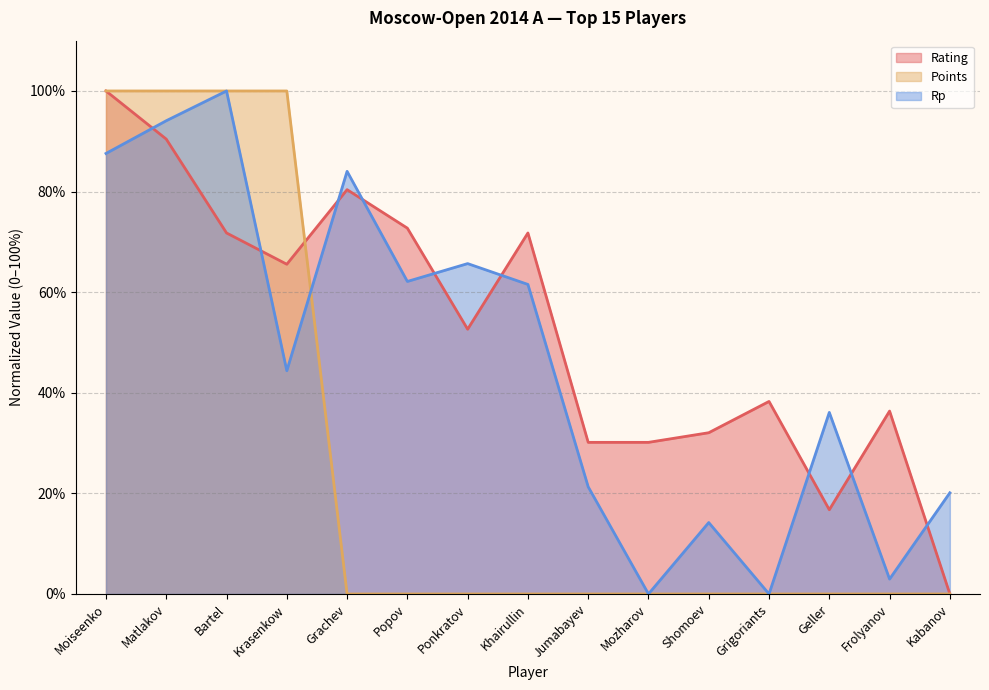

Count the Points values in the range 0 to 100.

15